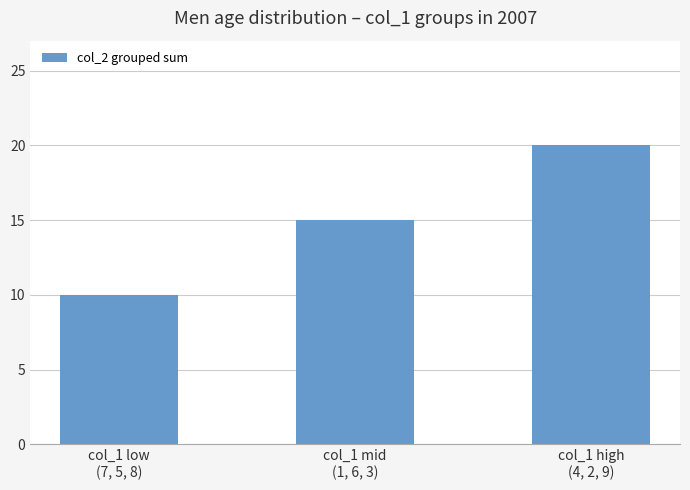

Reading left to right, extract all data points from this chart.

10	15	20